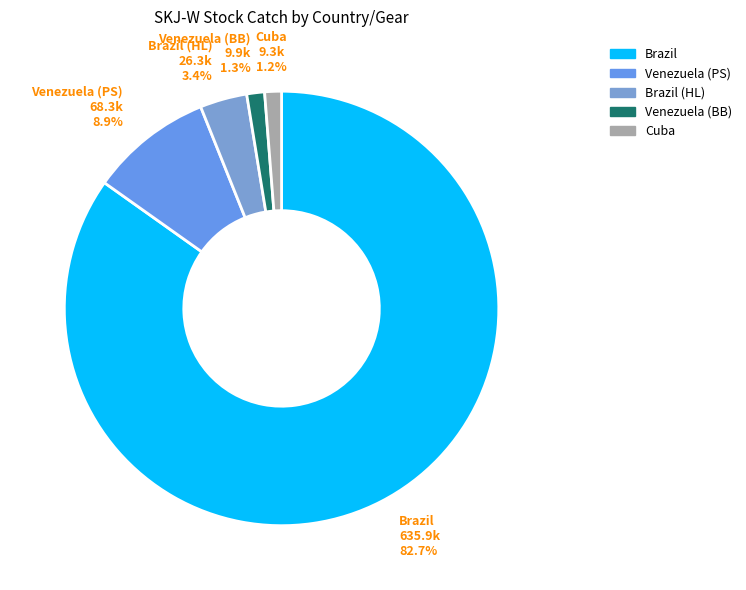

Does Brazil represent more than half of the total?

Yes